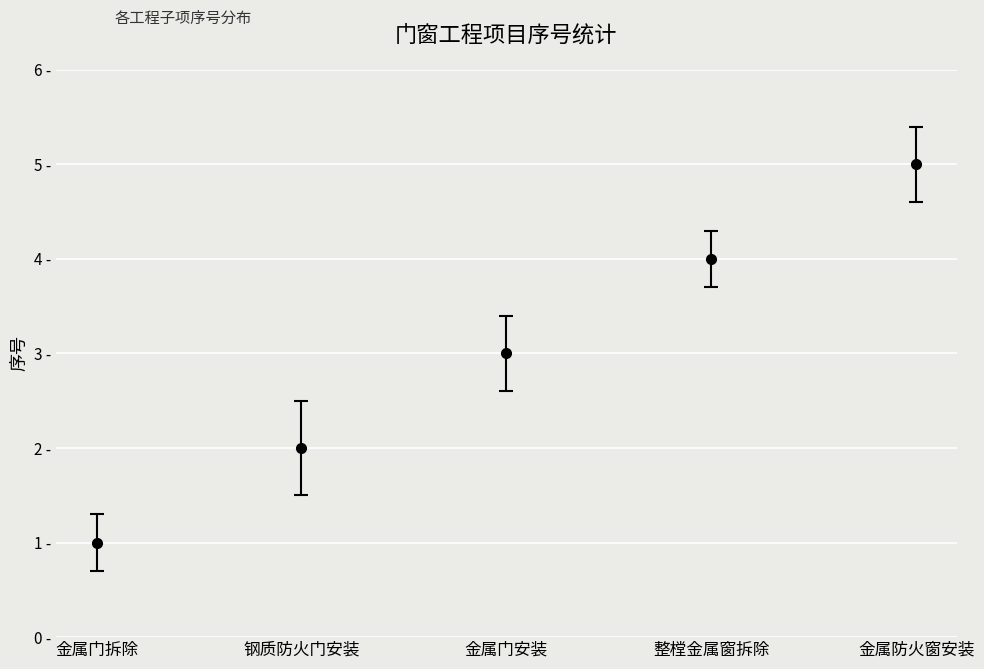

Where does the data first go above 3?

整樘金属窗拆除